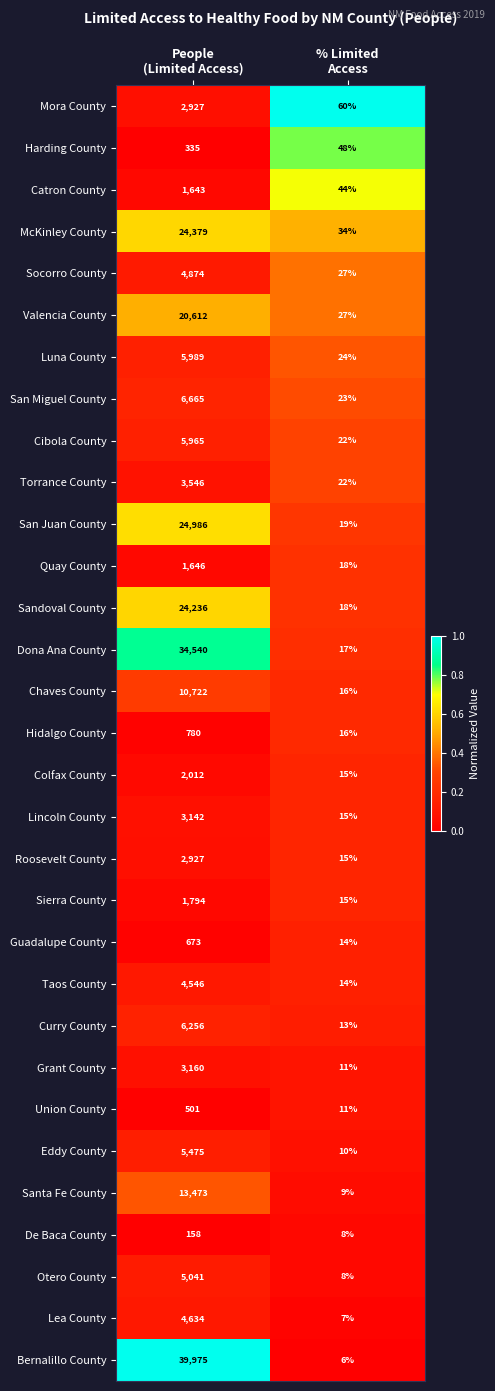

What is the sum of all Valencia County values?

20639